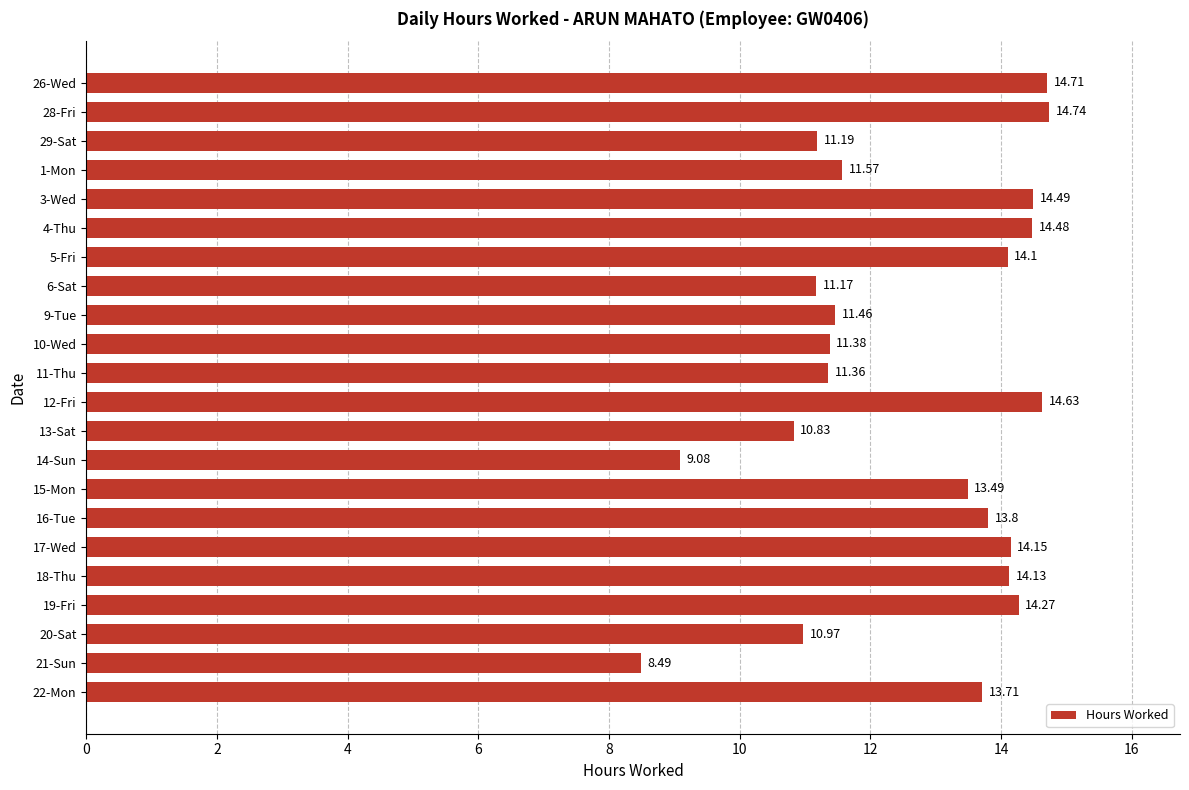

Rank the categories by value from highest to lowest.

28-Fri, 26-Wed, 12-Fri, 3-Wed, 4-Thu, 19-Fri, 17-Wed, 18-Thu, 5-Fri, 16-Tue, 22-Mon, 15-Mon, 1-Mon, 9-Tue, 10-Wed, 11-Thu, 29-Sat, 6-Sat, 20-Sat, 13-Sat, 14-Sun, 21-Sun